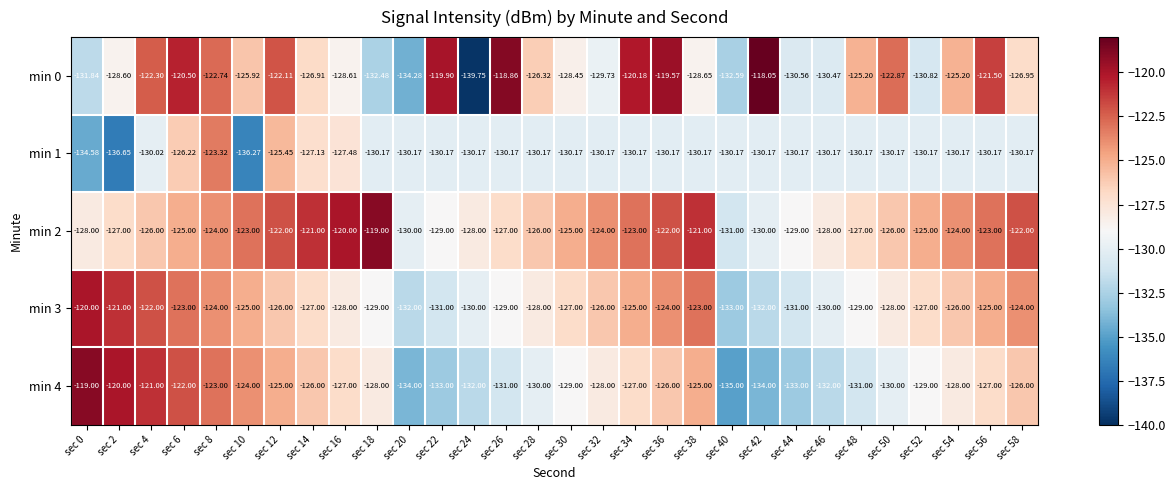

Is the value of min 3 at sec 52 greater than the value of min 4 at sec 40?

Yes